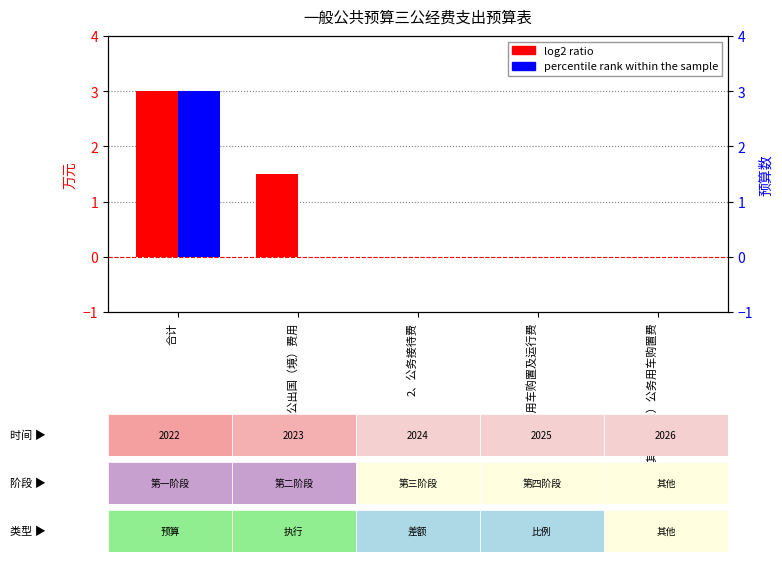

The log2 ratio series shows -1.6 at 3、公务用车购置及运行费. True or false?

False